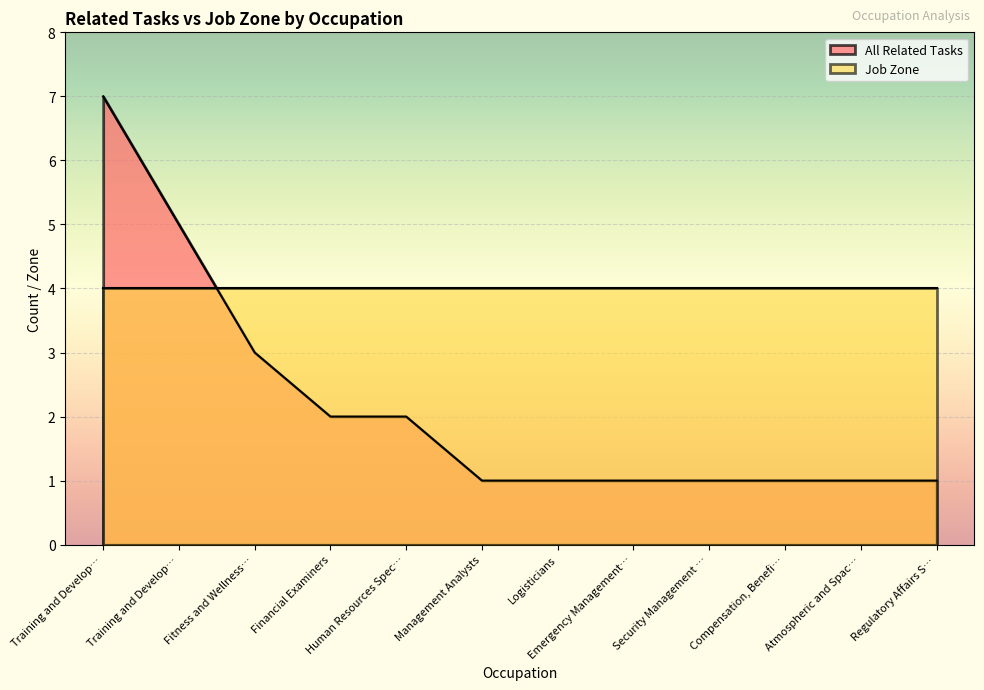

Which category has the lowest value across all series?

Management Analysts